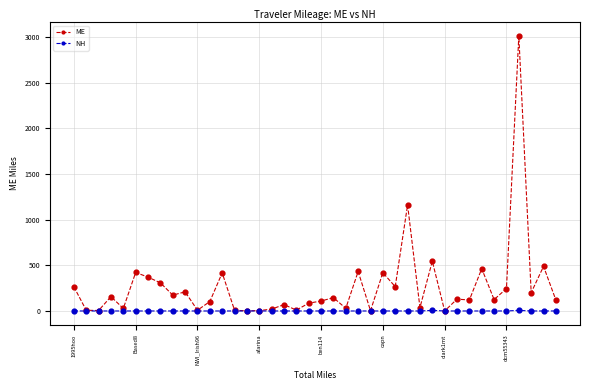

Which series has the largest total across all categories?

ME